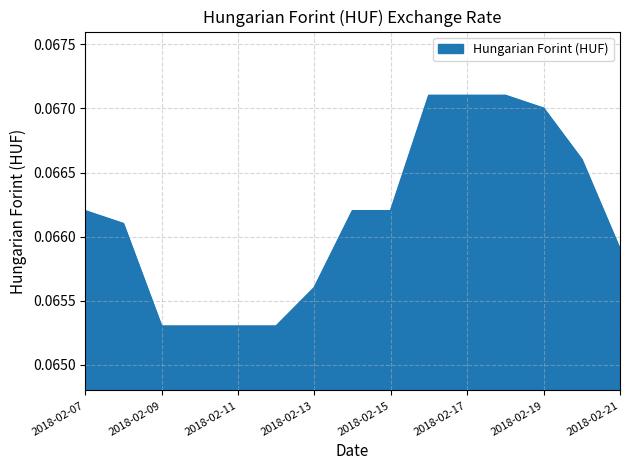

True or false: the data has more than 0 interior local peaks.

False